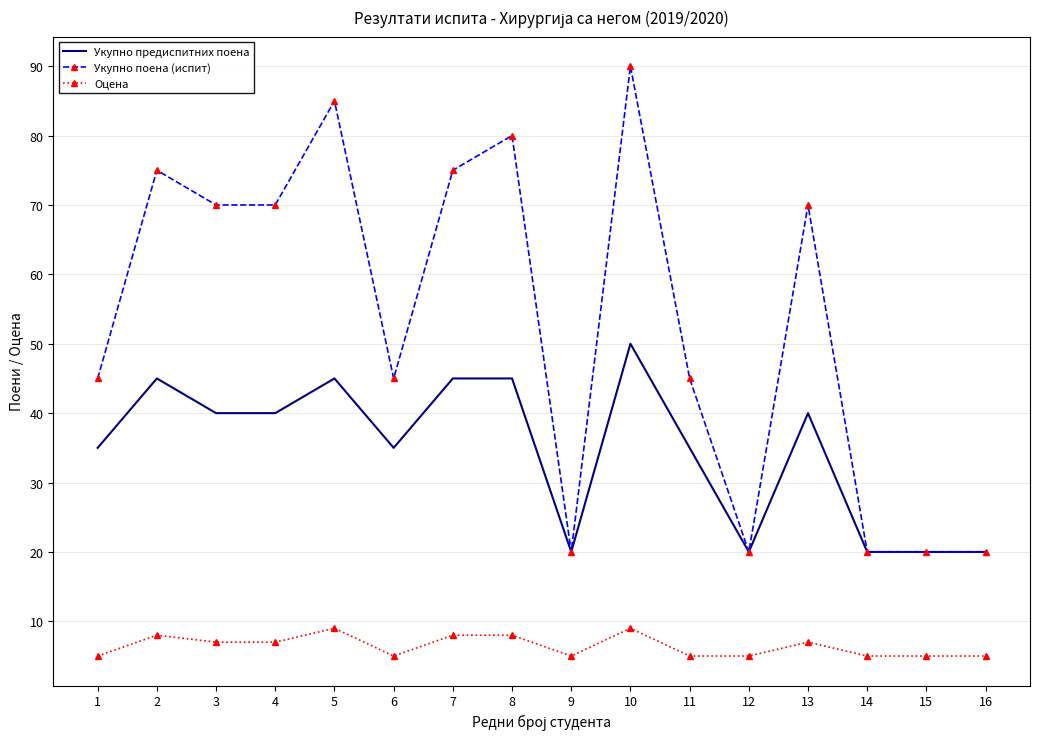

Between 2 and 11, which series saw the biggest shift?

Укупно поена (испит)